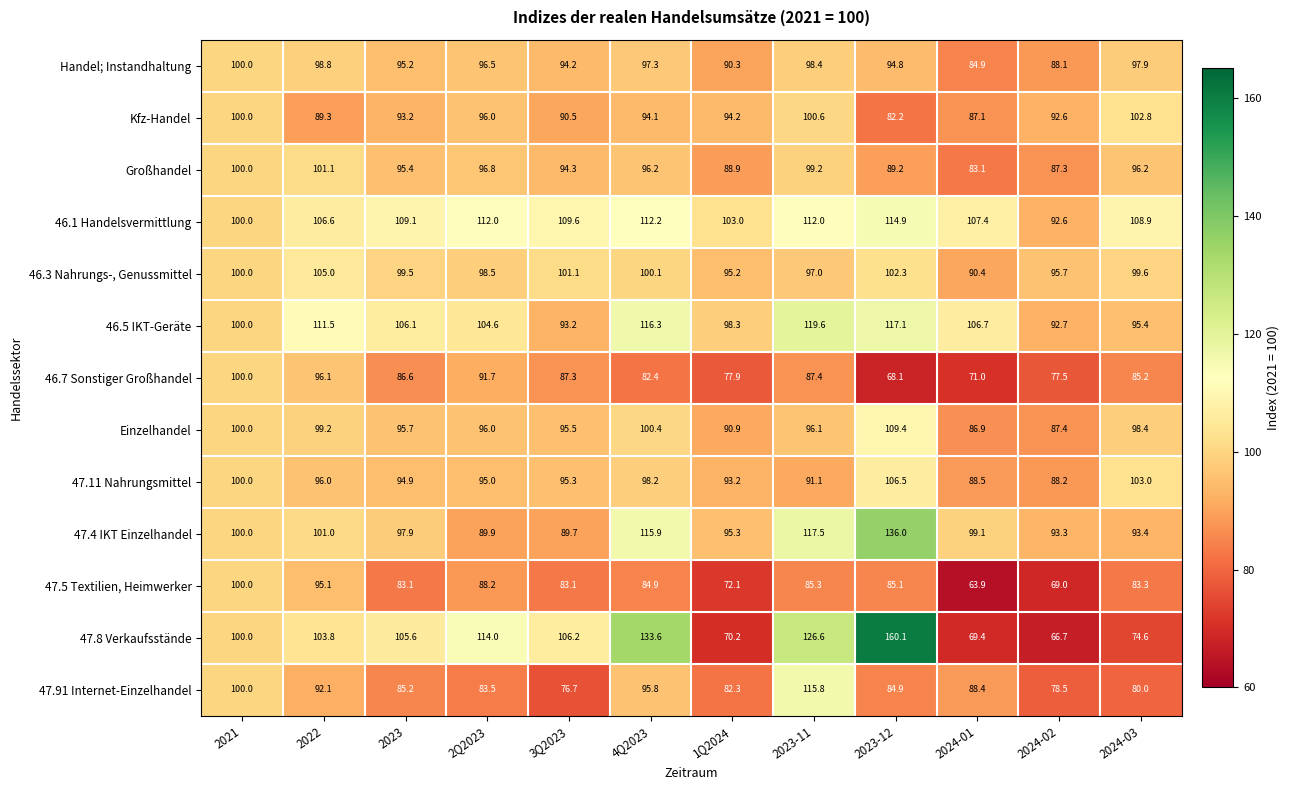

What is the sum of all 46.3 Nahrungs-, Genussmittel values?

1184.4